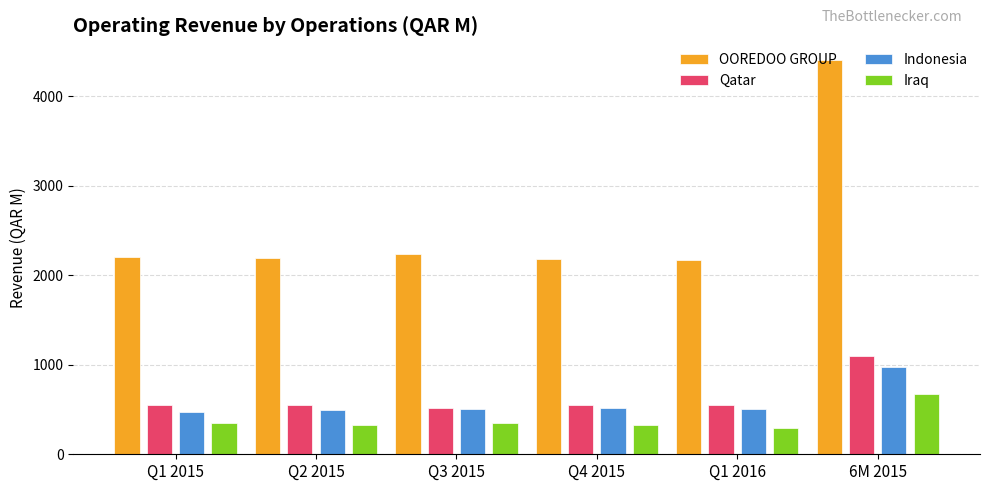

At how many categories does at least one series exceed 3160?

1